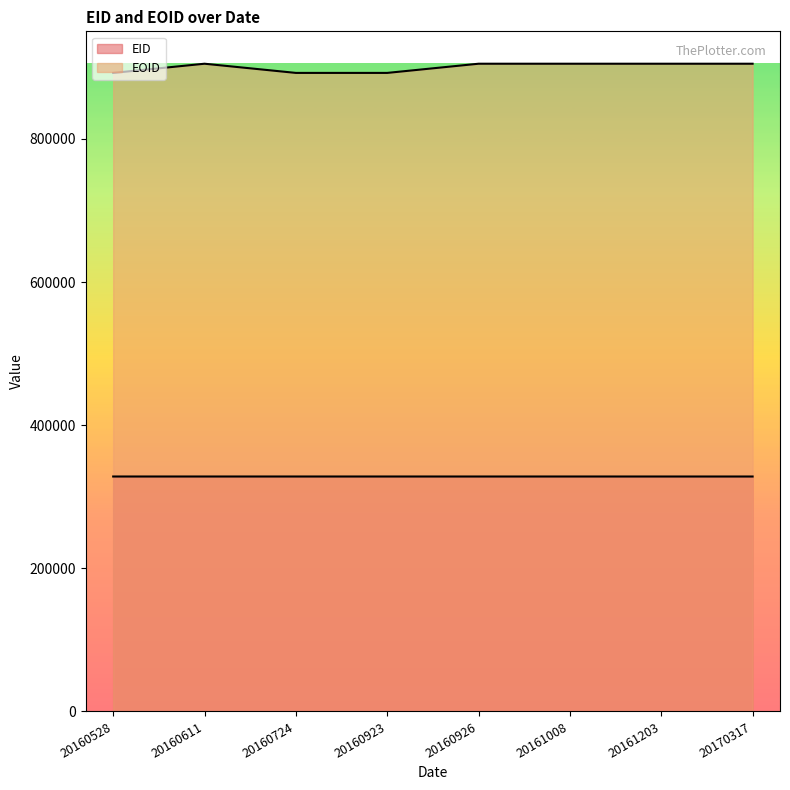

At which label does EOID reach its minimum?

20160528